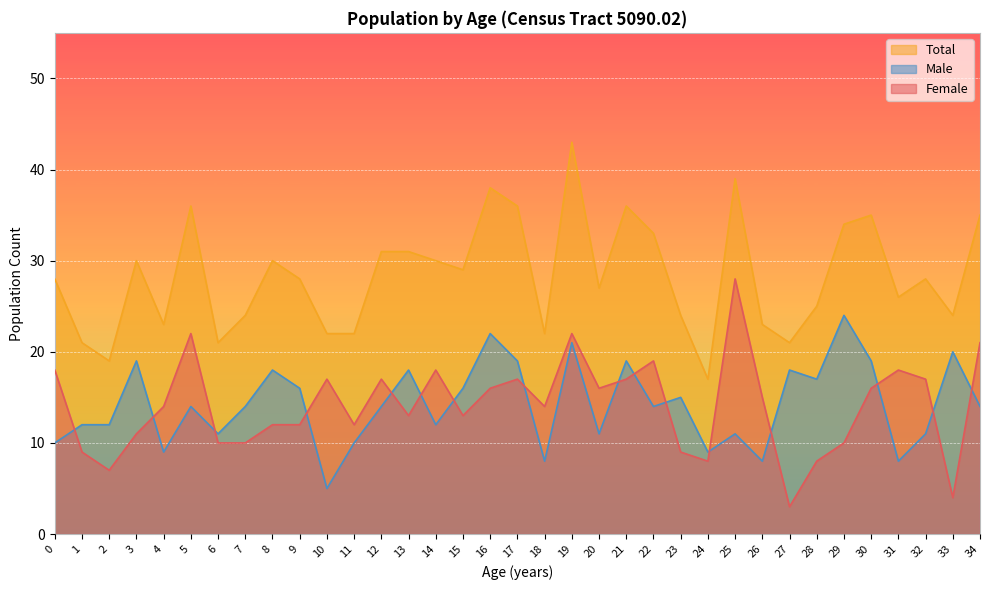

Is the value of Female at 33 greater than the value of Total at 11?

No